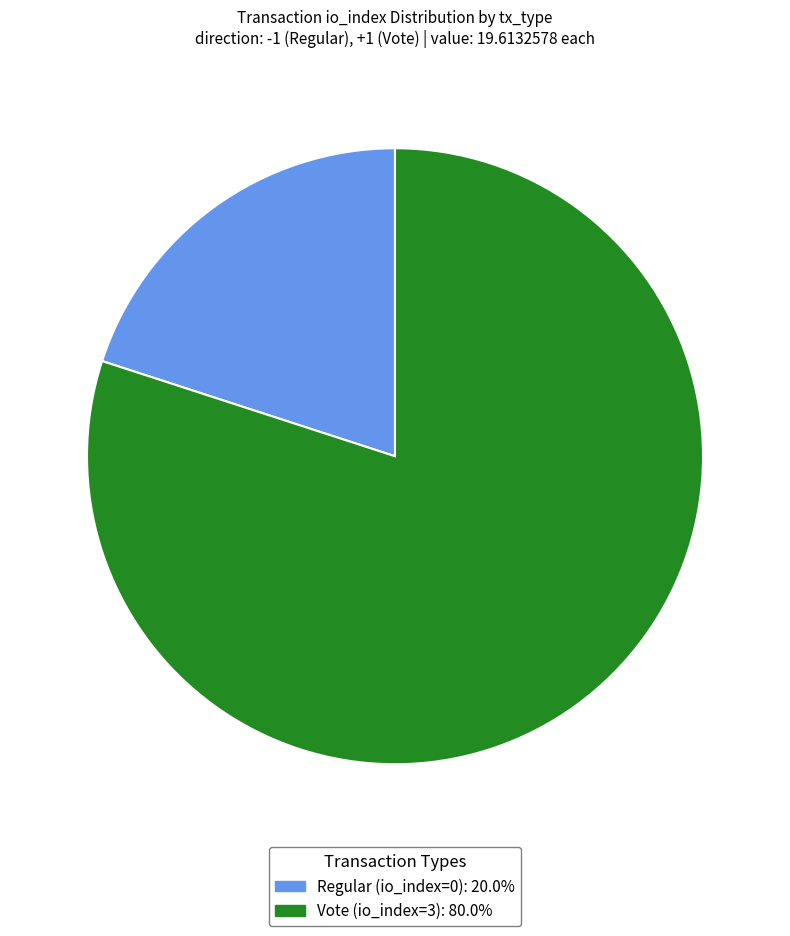

The Vote (io_index=3) slice represents 99% of the pie. True or false?

False